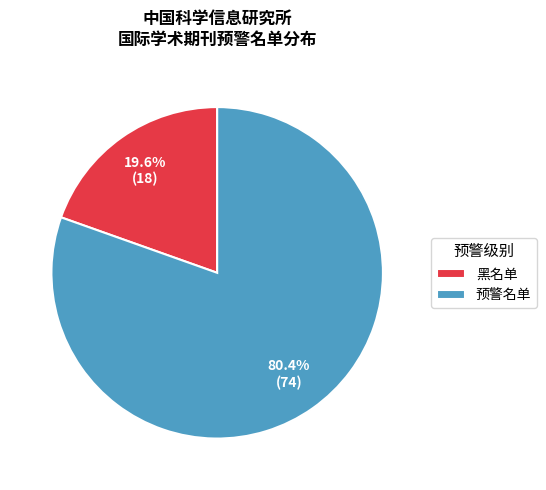

Which has a higher value, 预警名单 or 黑名单?

预警名单